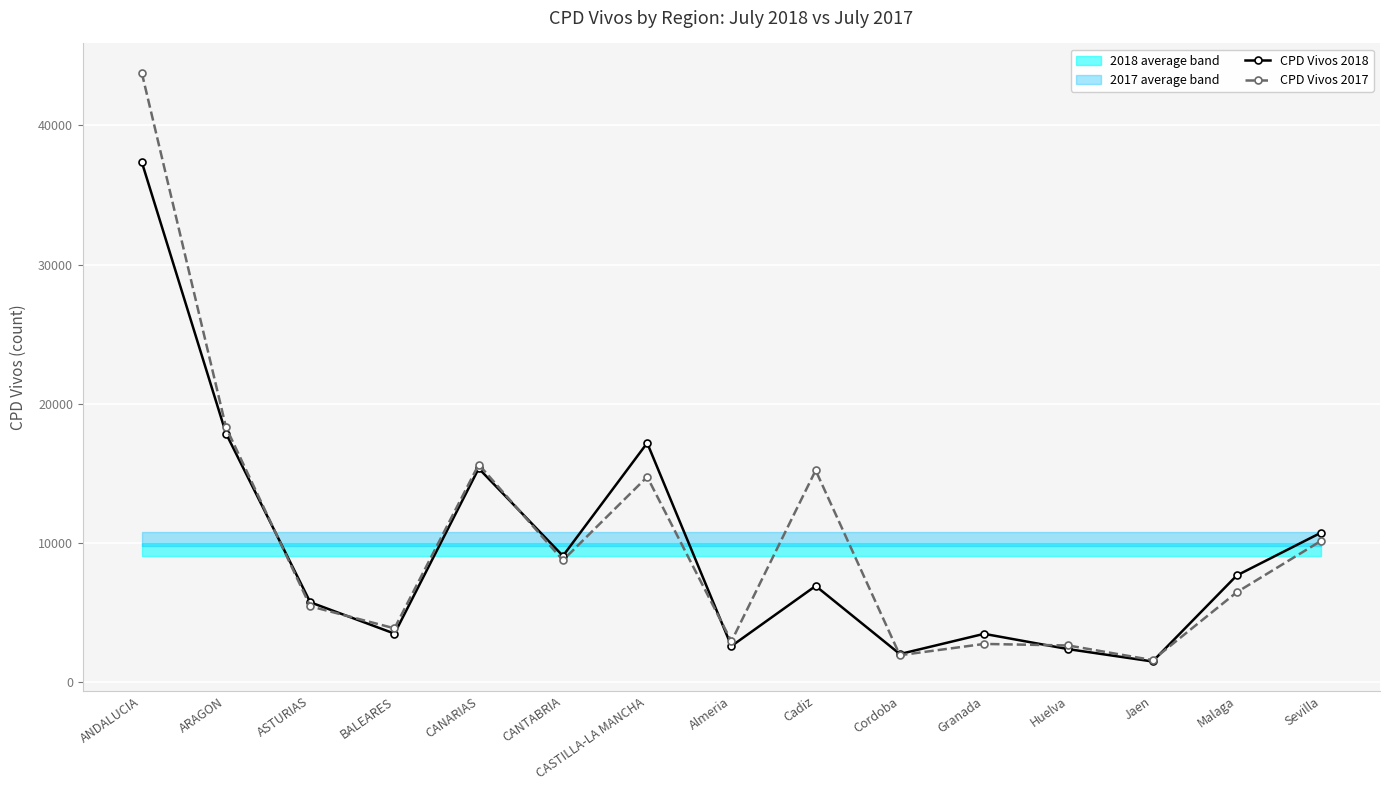

At how many categories does at least one series exceed 9196?

6